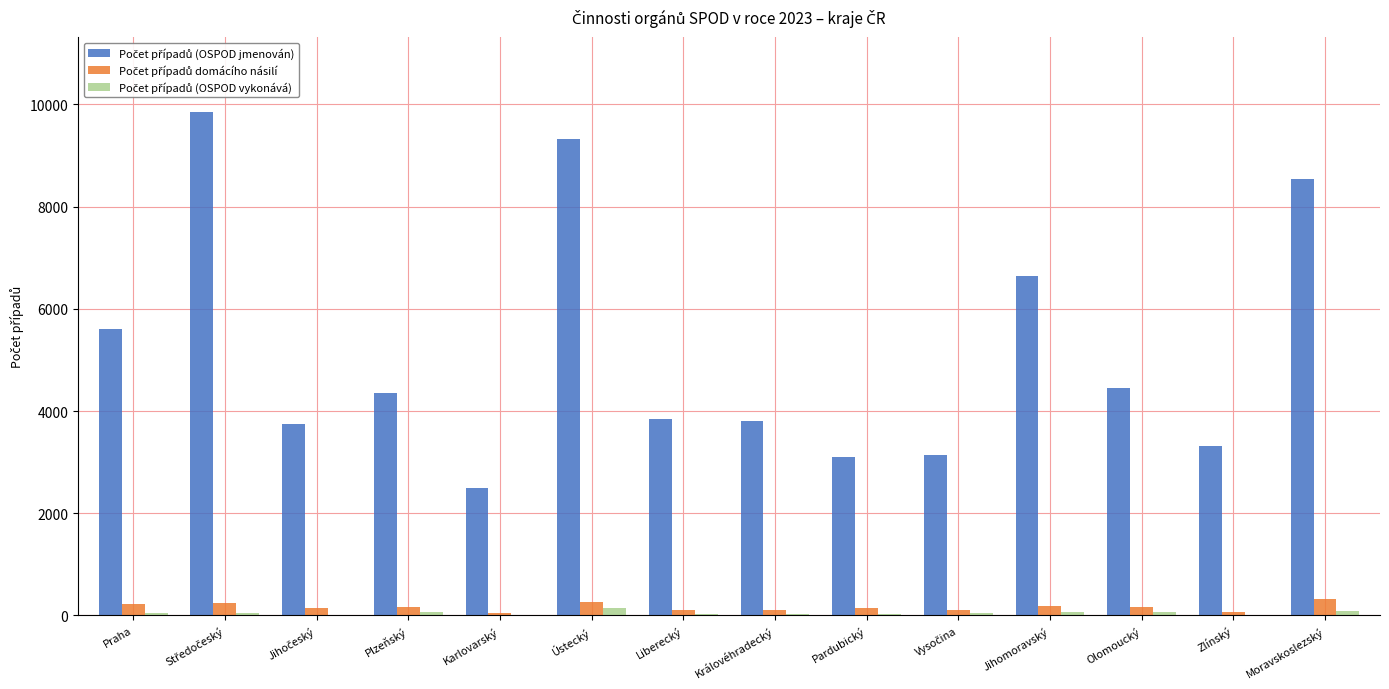

What is the maximum value shown in the chart?

9843